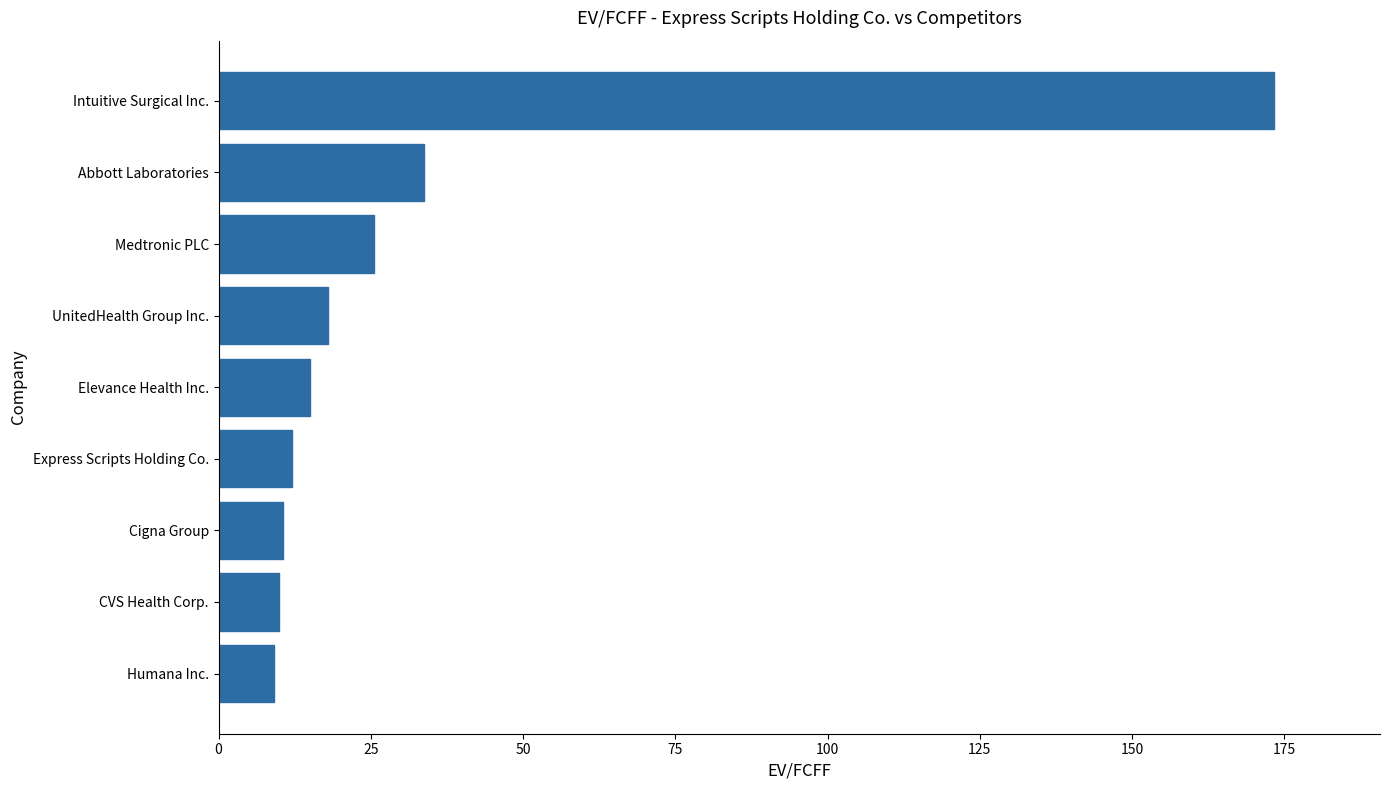

What is the maximum value shown in the chart?

173.4